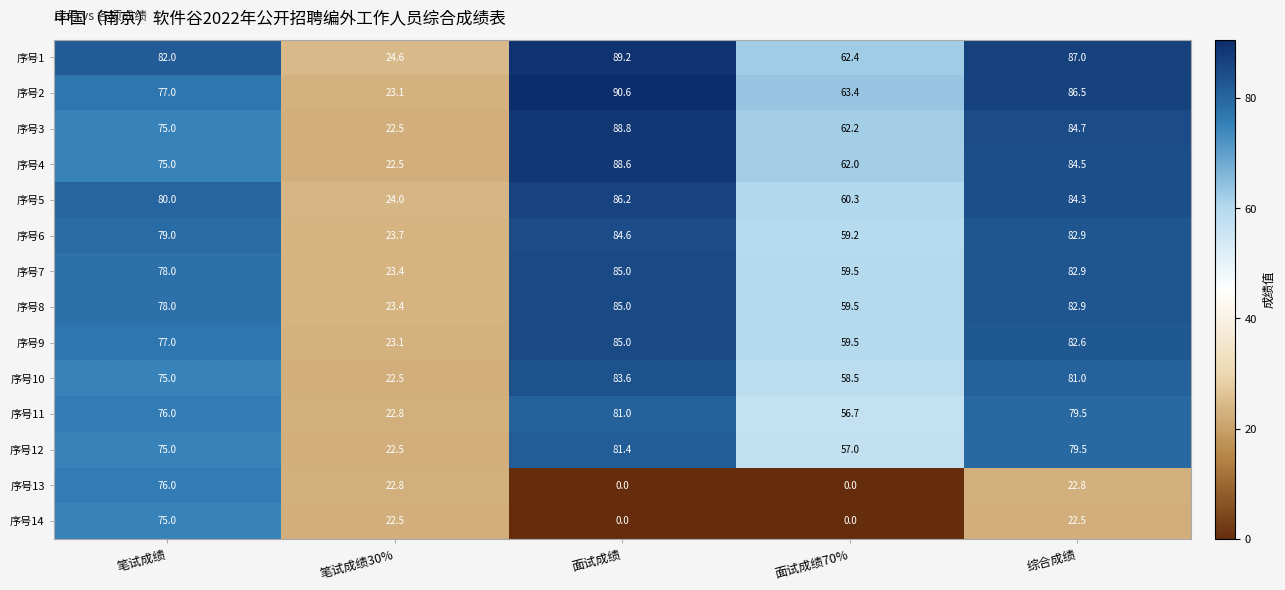

Which series has the widest spread of values?

序号13